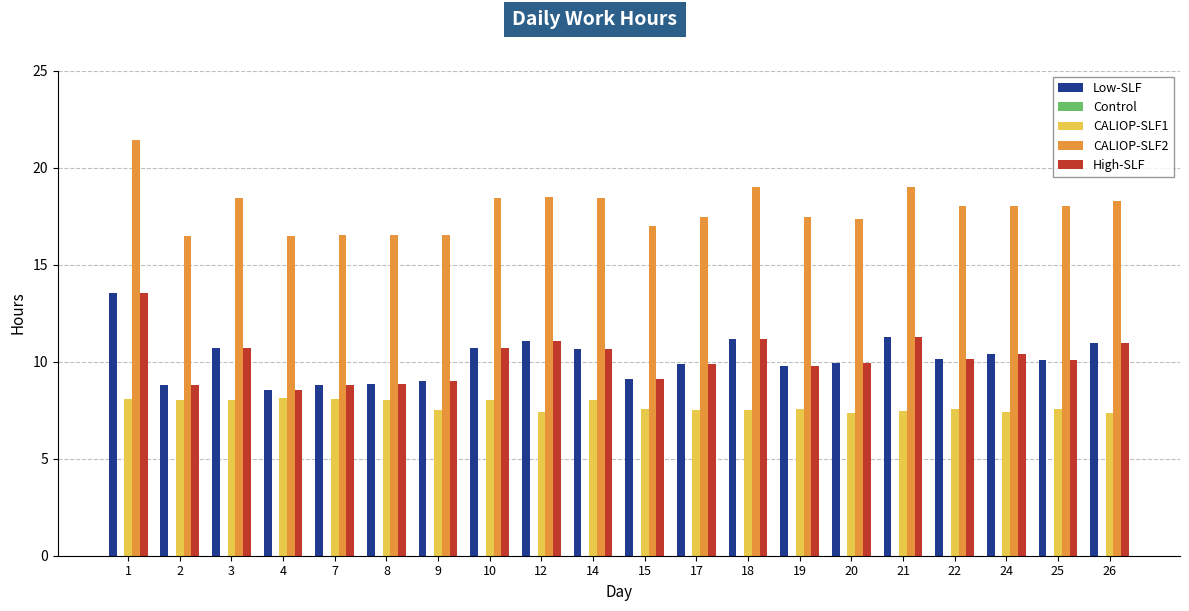

What is the spread (max minus min) of values at 14?

10.4